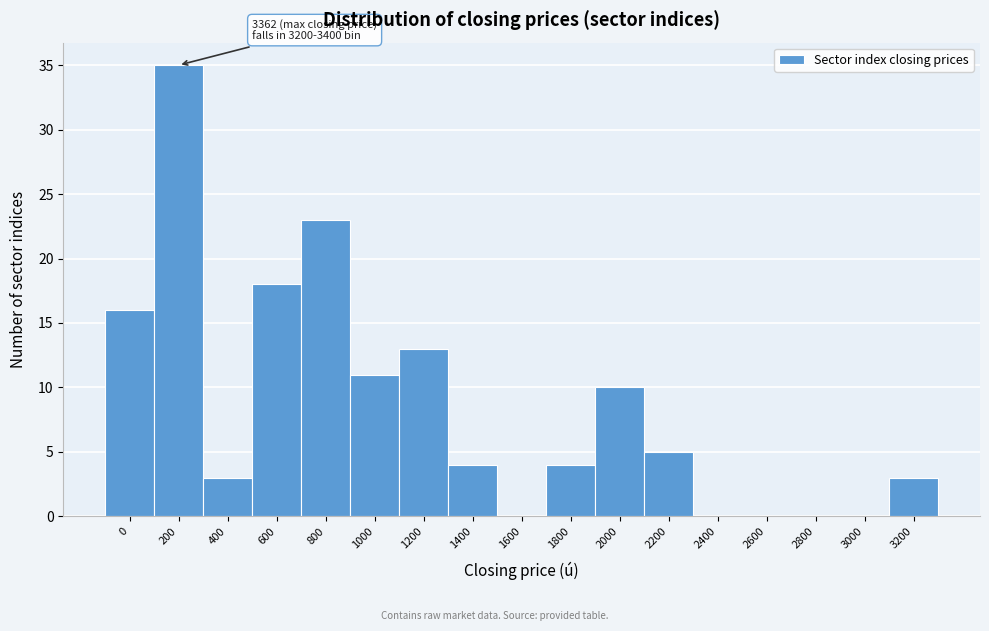

The chart shows a value of -14 at 3000. True or false?

False